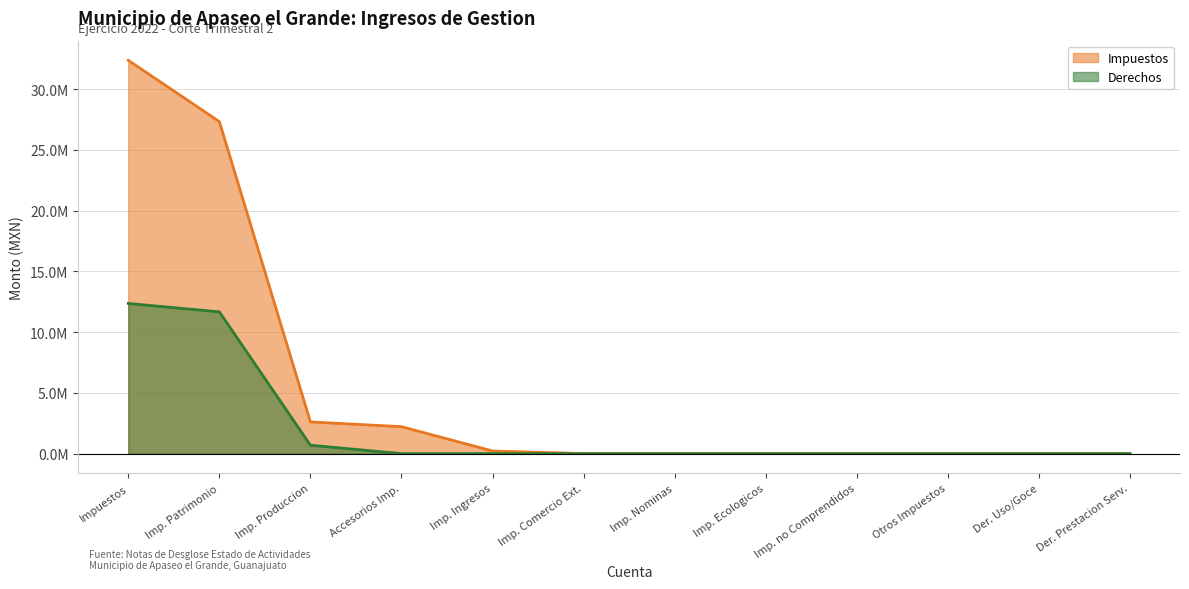

Rank the series by their average value, from highest to lowest.

Impuestos, Derechos